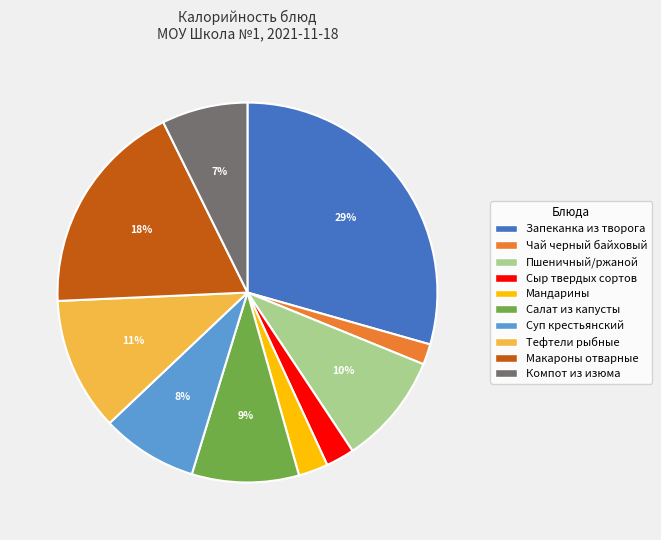

To the nearest percent, what is the difference between the Салат из капусты and Компот из изюма slice percentages?

2%